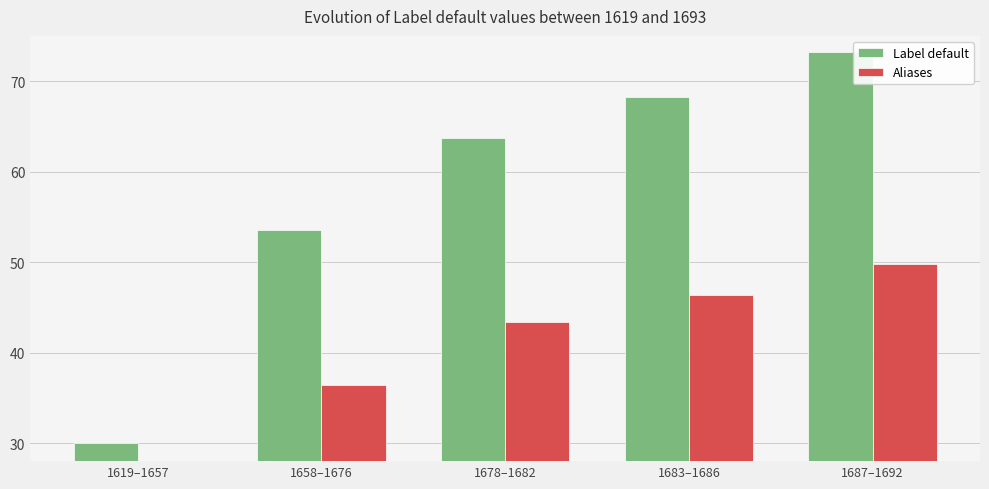

What is the difference between the Aliases values at 1619–1657 and 1678–1682?

22.9